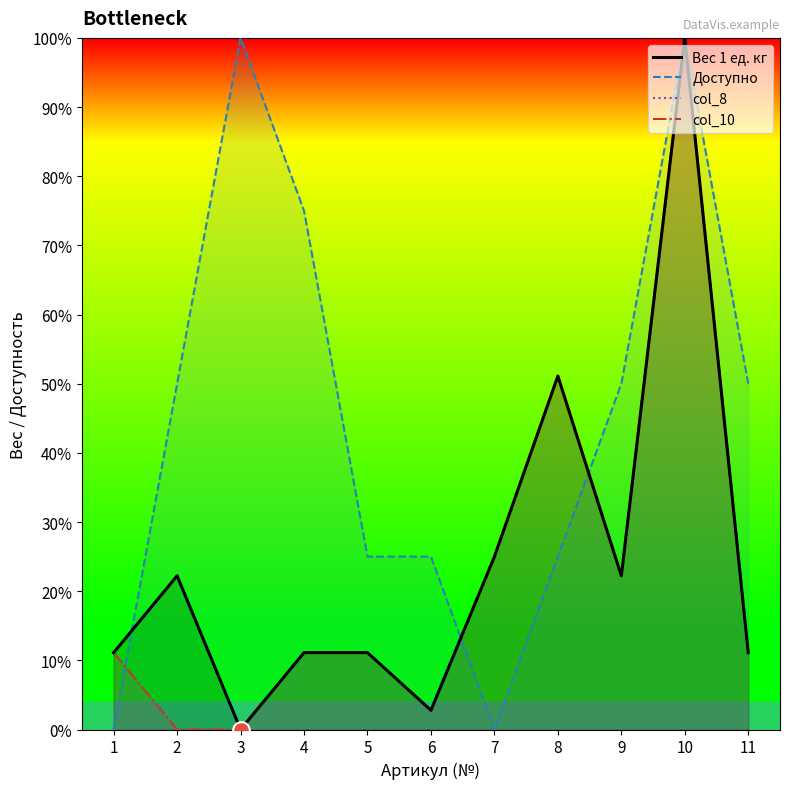

Is it true that col_10 equals 63.4 at 2?

False